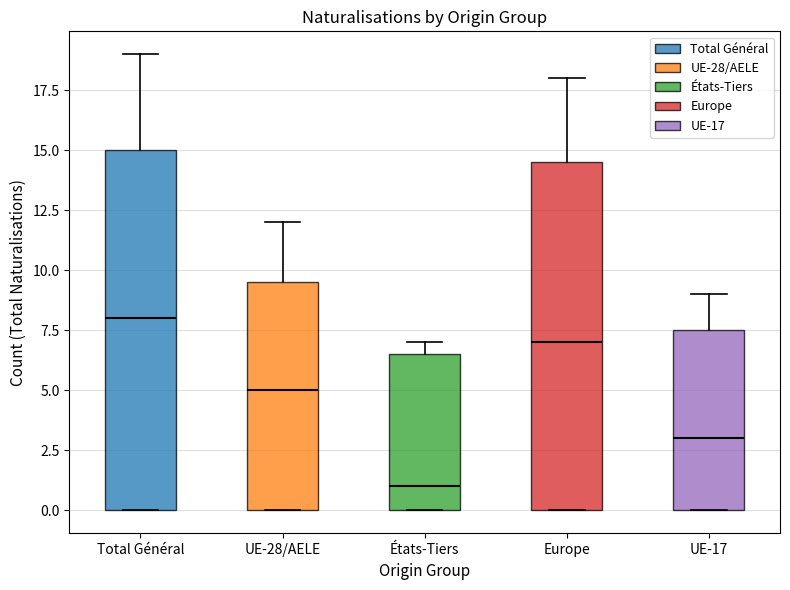

Reading left to right, read every box against the y-axis: the position of its median line, the range the box covers, and the ends of its whiskers. The values are not printed on the chart, so give them approximately, as read against the axis.

Total Général: median 8.0, box 0.0 to 15.0, whiskers 0.0 to 19.0
UE-28/AELE: median 5.0, box 0.0 to 9.5, whiskers 0.0 to 12.0
États-Tiers: median 1.0, box 0.0 to 6.5, whiskers 0.0 to 7.0
Europe: median 7.0, box 0.0 to 14.5, whiskers 0.0 to 18.0
UE-17: median 3.0, box 0.0 to 7.5, whiskers 0.0 to 9.0